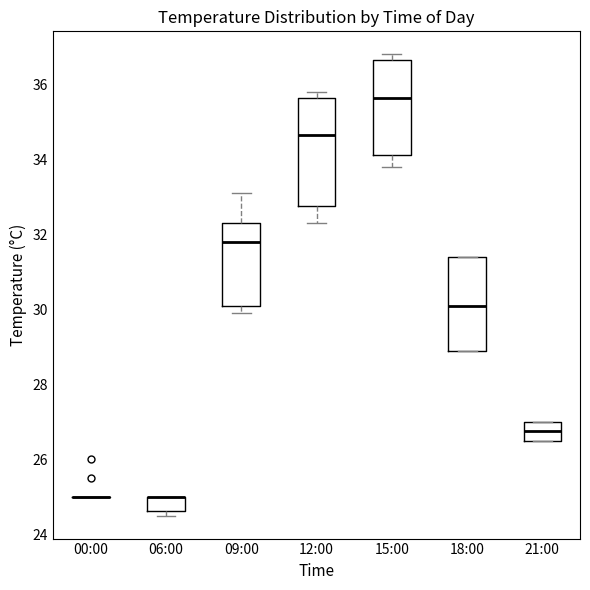

Reading left to right, transcribe this box plot: for each box, give where its median line is, the range the box spans, and where its two whiskers end, as read against the y-axis. The values are not printed on the chart, so give them approximately, as read against the axis.

00:00: box collapsed to a line at 25.0, whiskers 25.0 to 25.0
06:00: median 25.0 (drawn on the box's upper edge), box 24.6 to 25.0, whiskers 24.6 (just below the box's lower edge) to 25.0
09:00: median 31.8, box 30.2 to 32.4, whiskers 30.0 to 33.2
12:00: median 34.6, box 32.8 to 35.6, whiskers 32.4 to 35.8
15:00: median 35.6, box 34.2 to 36.6, whiskers 33.8 to 36.8
18:00: median 30.2, box 29.0 to 31.4, whiskers 29.0 to 31.4
21:00: median 26.8, box 26.6 to 27.0, whiskers 26.6 to 27.0